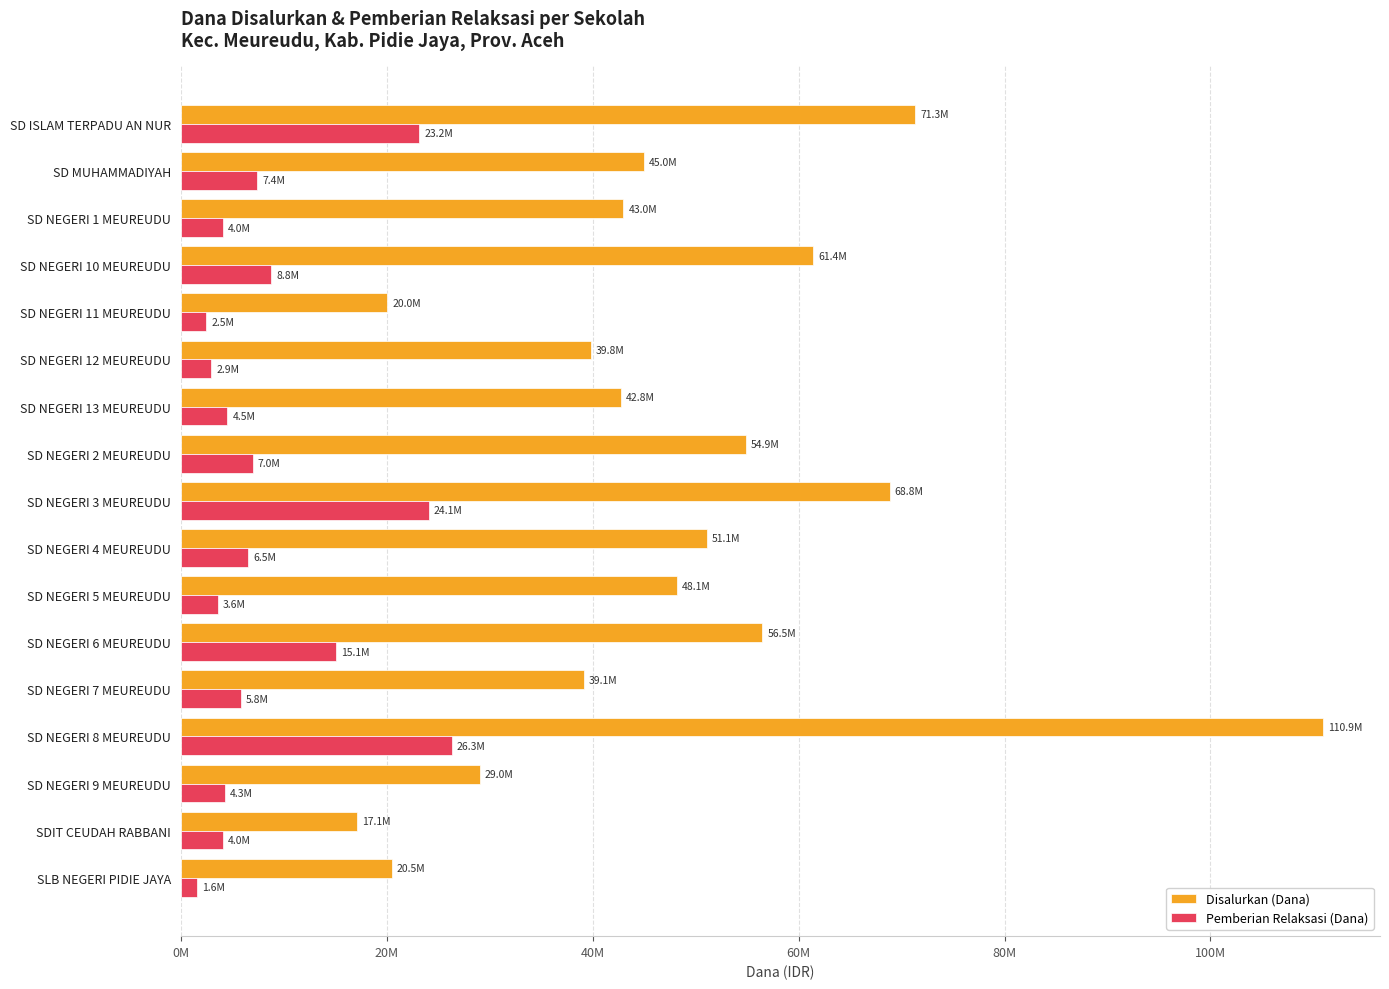

Which series has the largest total across all categories?

Disalurkan (Dana)